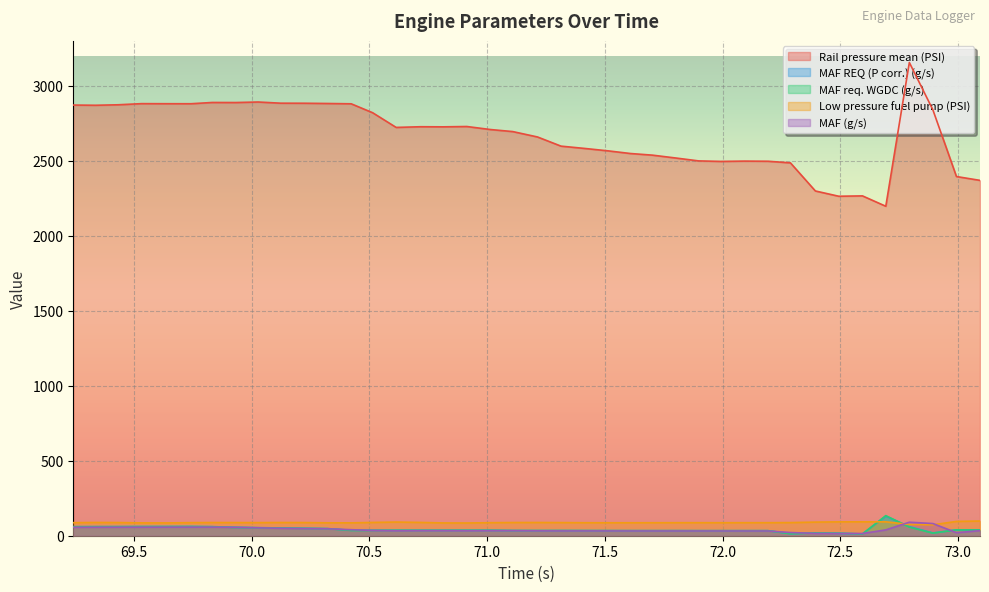

What position from the right is 69.533?

37